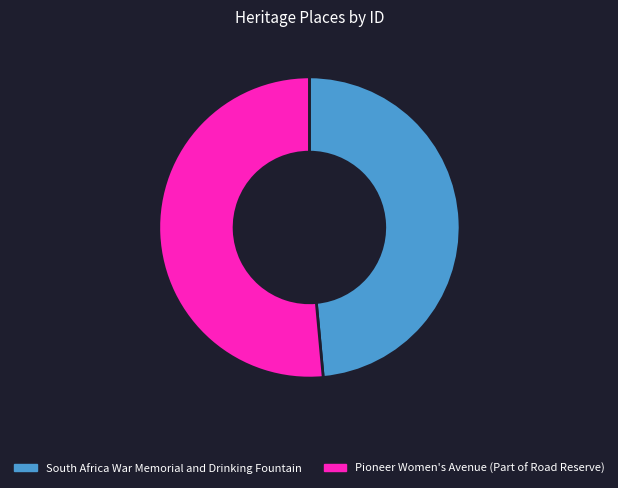

What is the largest slice in the pie chart?

Pioneer Women's Avenue (Part of Road Reserve)